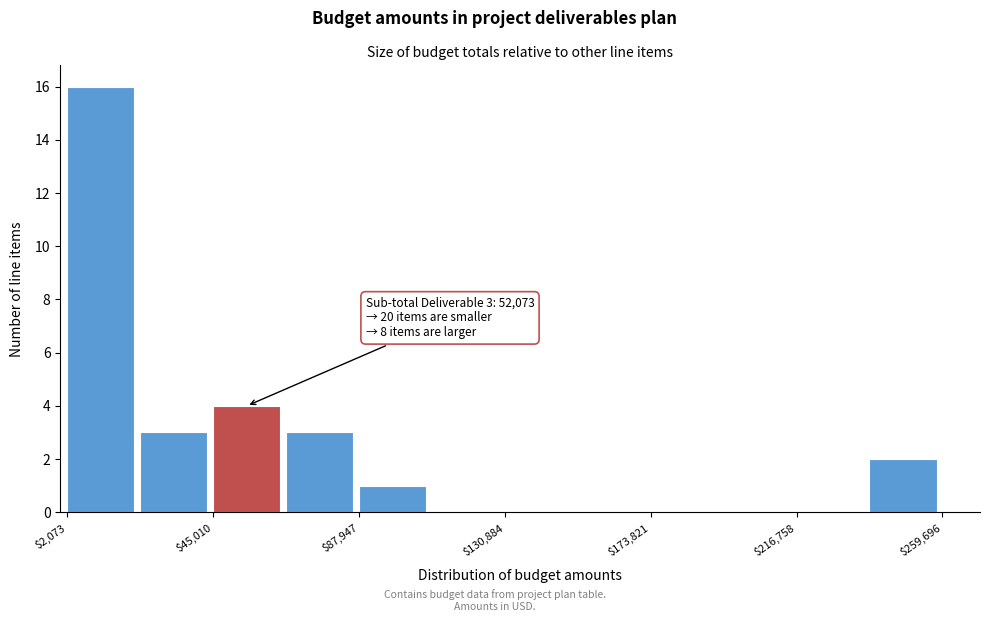

Which range on the x-axis has the tallest bar?

0 to 25000